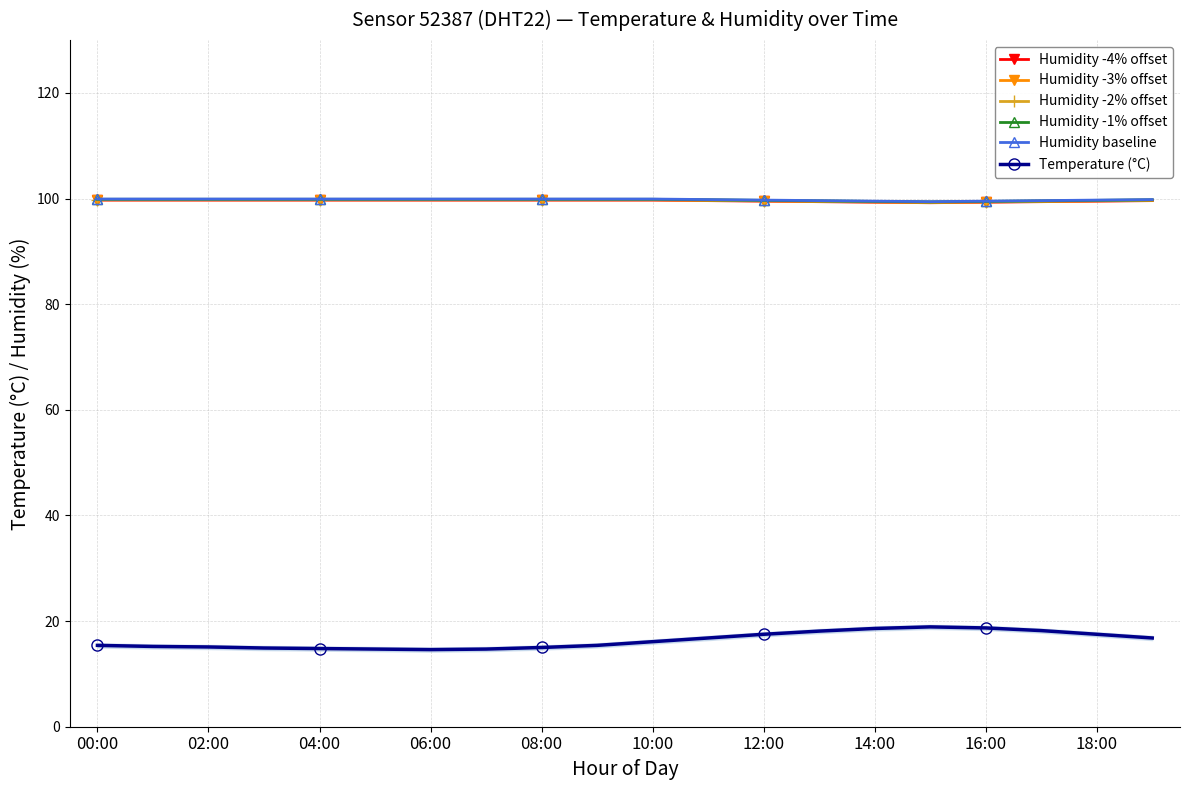

The Humidity baseline series shows 99.9 at 08:00. True or false?

True